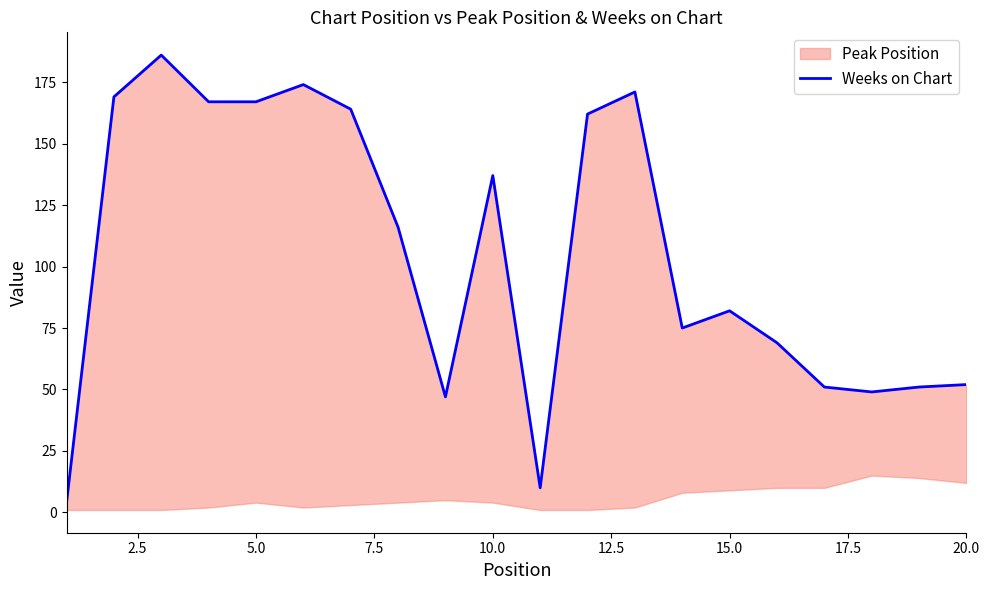

What is the sum of all values?

2103